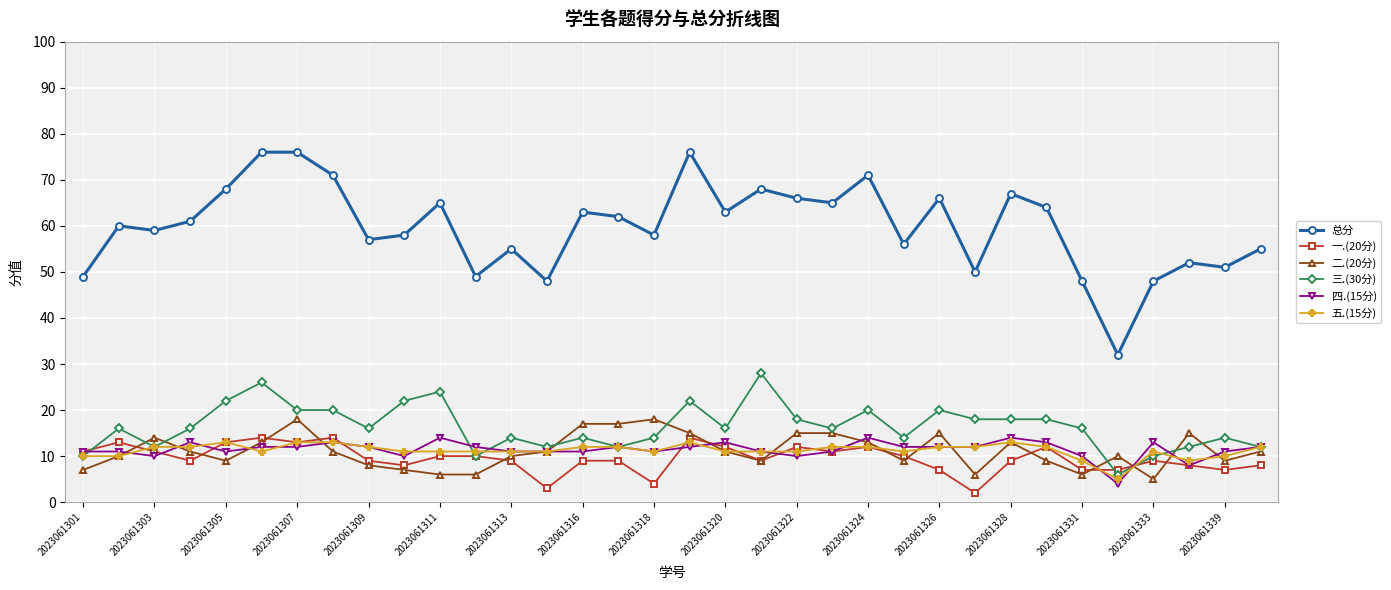

Which series has the widest spread of values?

总分